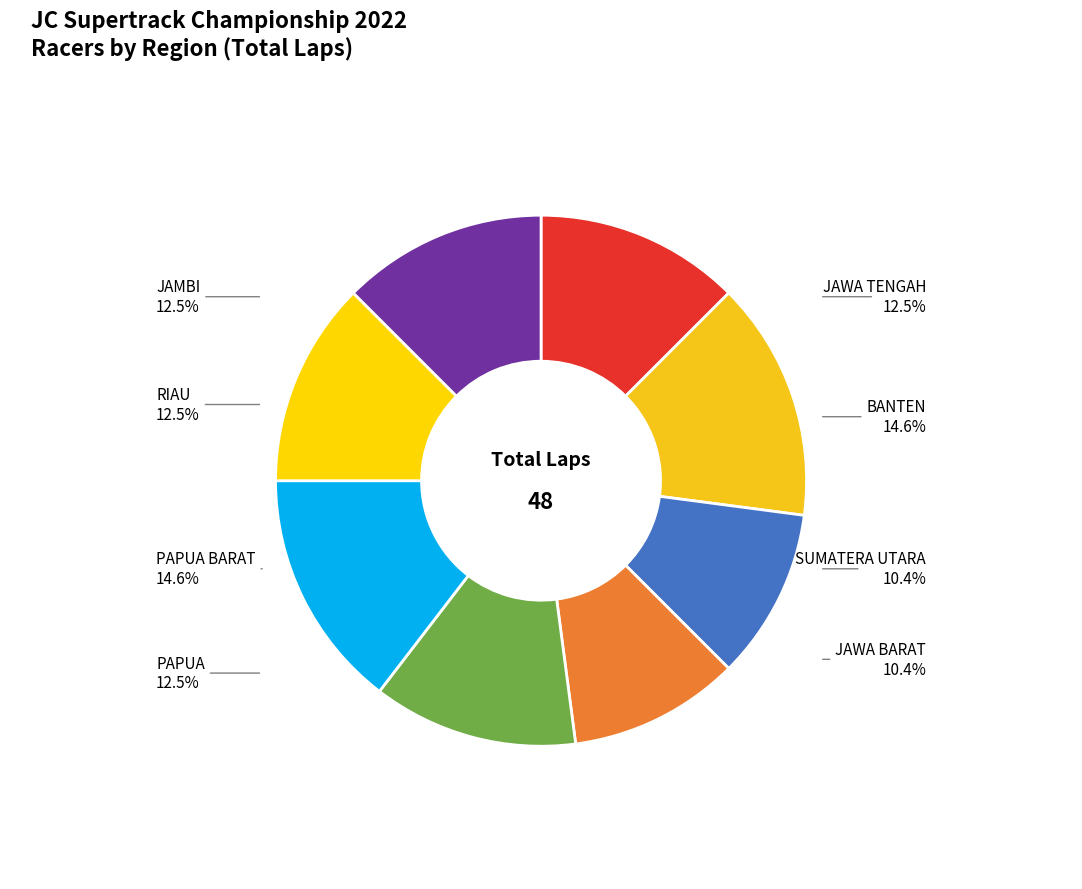

Does any single category account for the majority?

No